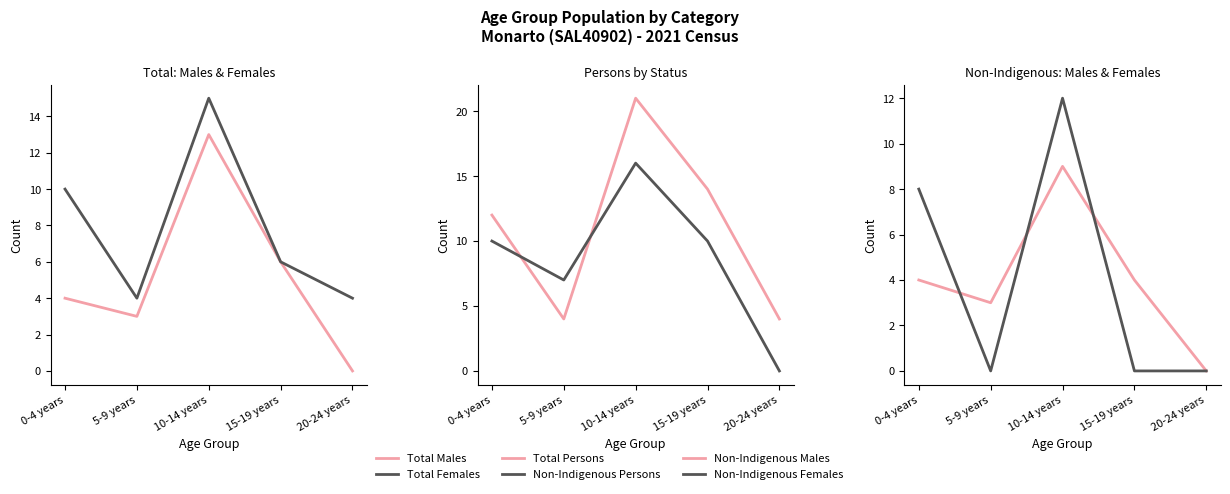

At how many categories does at least one series exceed 3?

5